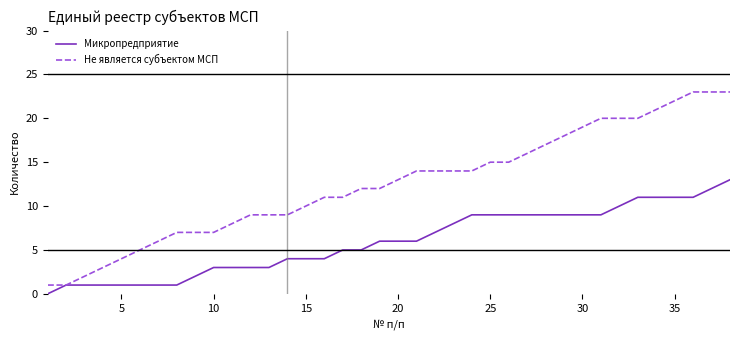

Rank the series by their maximum value, from highest to lowest.

Не является субъектом МСП, Микропредприятие